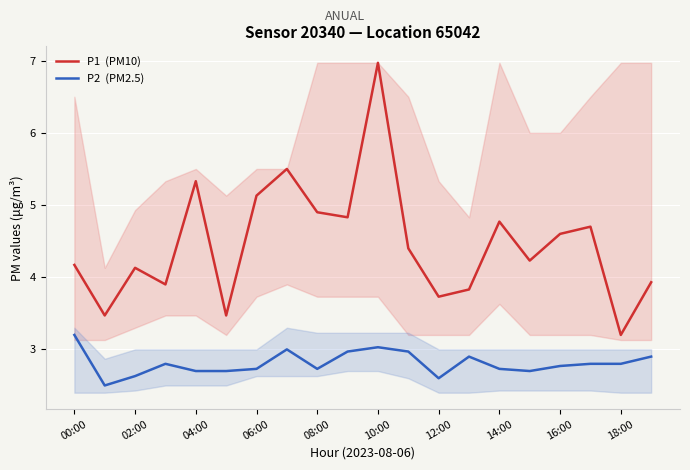

At how many categories does at least one series exceed 4?

13